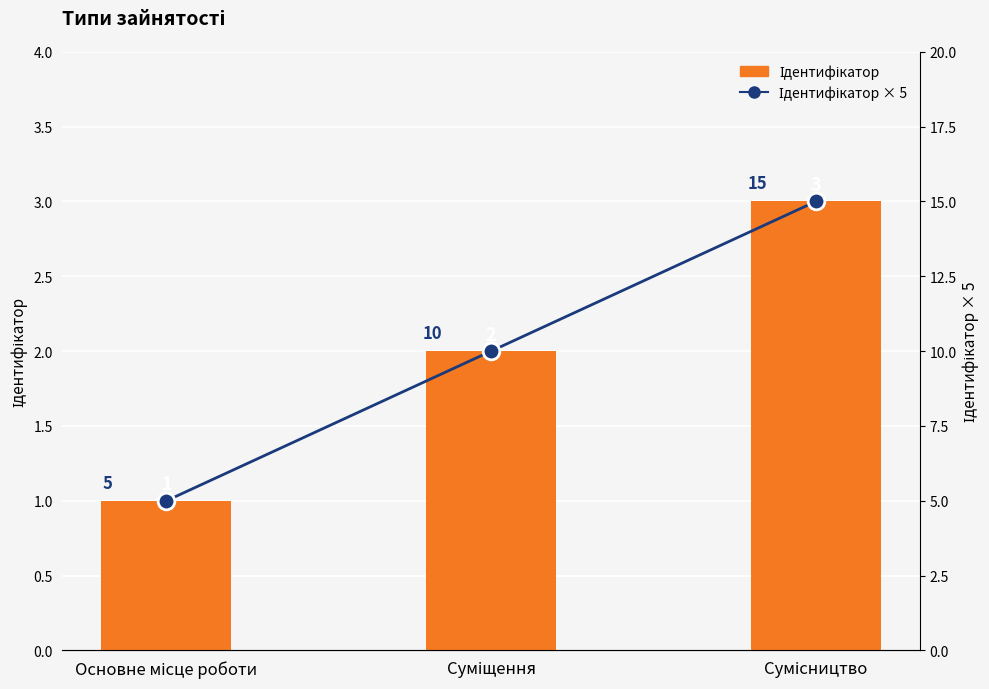

What is the spread (max minus min) of values at Суміщення?

8